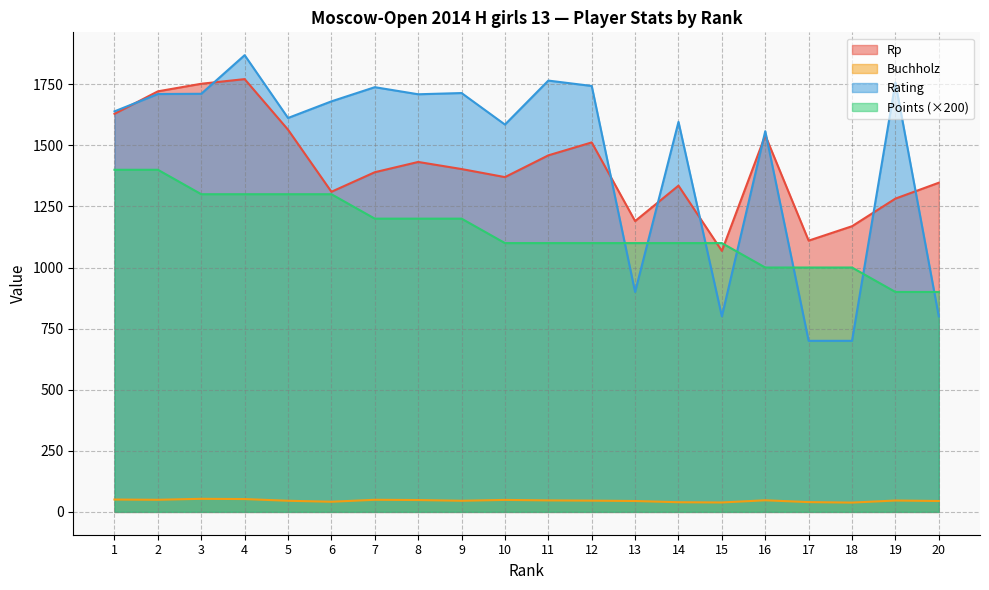

True or false: Rp has more than 0 interior local peaks.

True